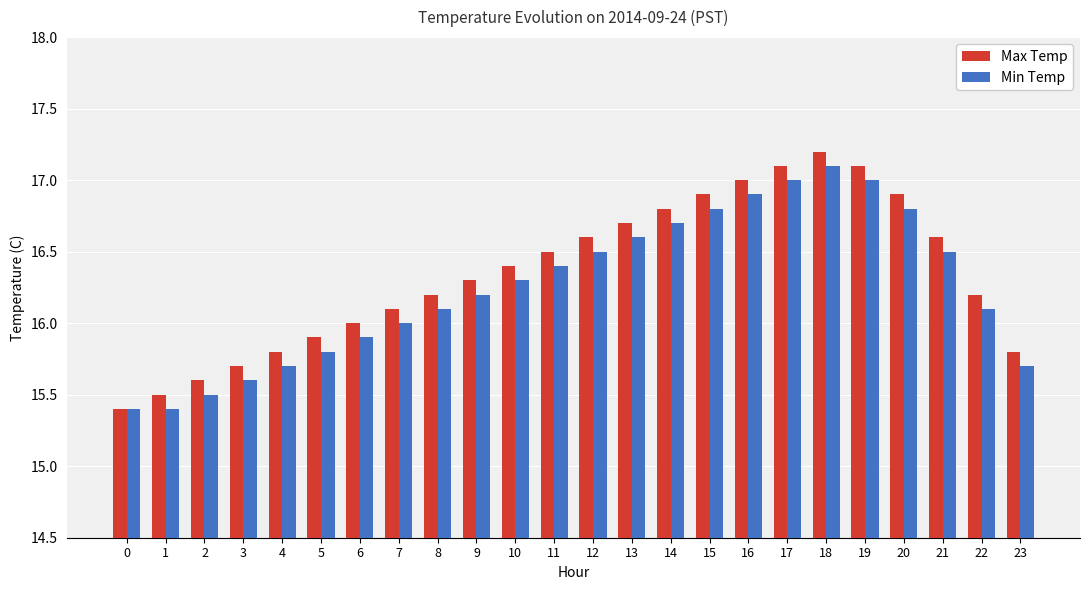

Which category has the highest value in the Min Temp series?

18